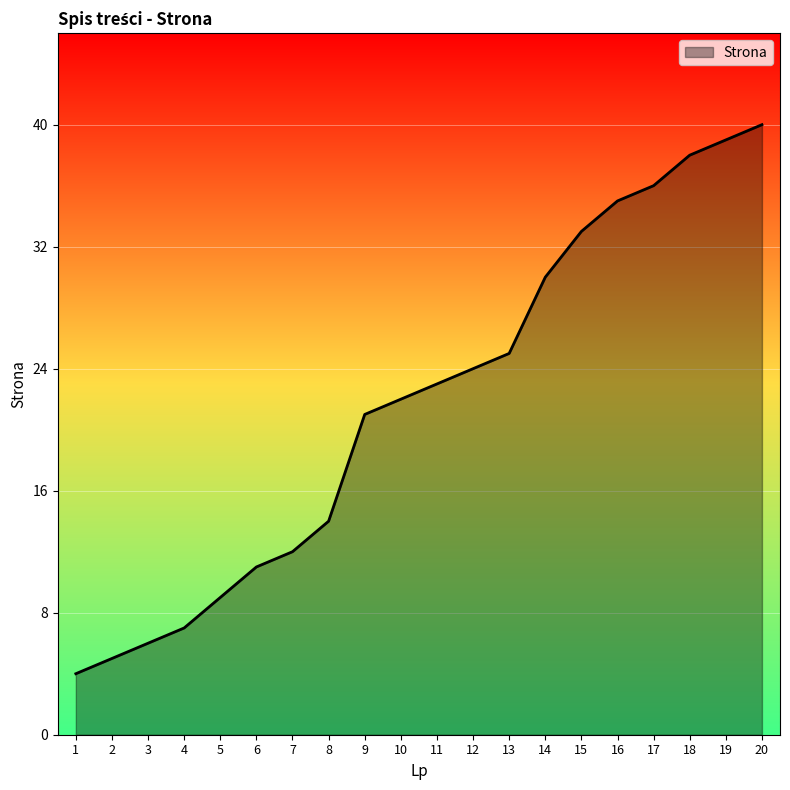

What is the minimum value shown in the chart?

4